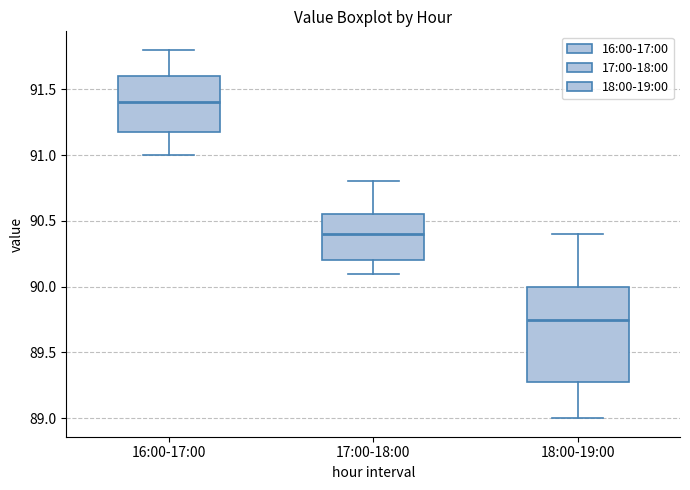

Reading left to right, transcribe this box plot: for each box, give where its median line is, the range the box spans, and where its two whiskers end, as read against the y-axis. The values are not printed on the chart, so give them approximately, as read against the axis.

16:00-17:00: median 91.40, box 91.20 to 91.60, whiskers 91.00 to 91.80
17:00-18:00: median 90.40, box 90.20 to 90.55, whiskers 90.10 to 90.80
18:00-19:00: median 89.75, box 89.30 to 90.00, whiskers 89.00 to 90.40